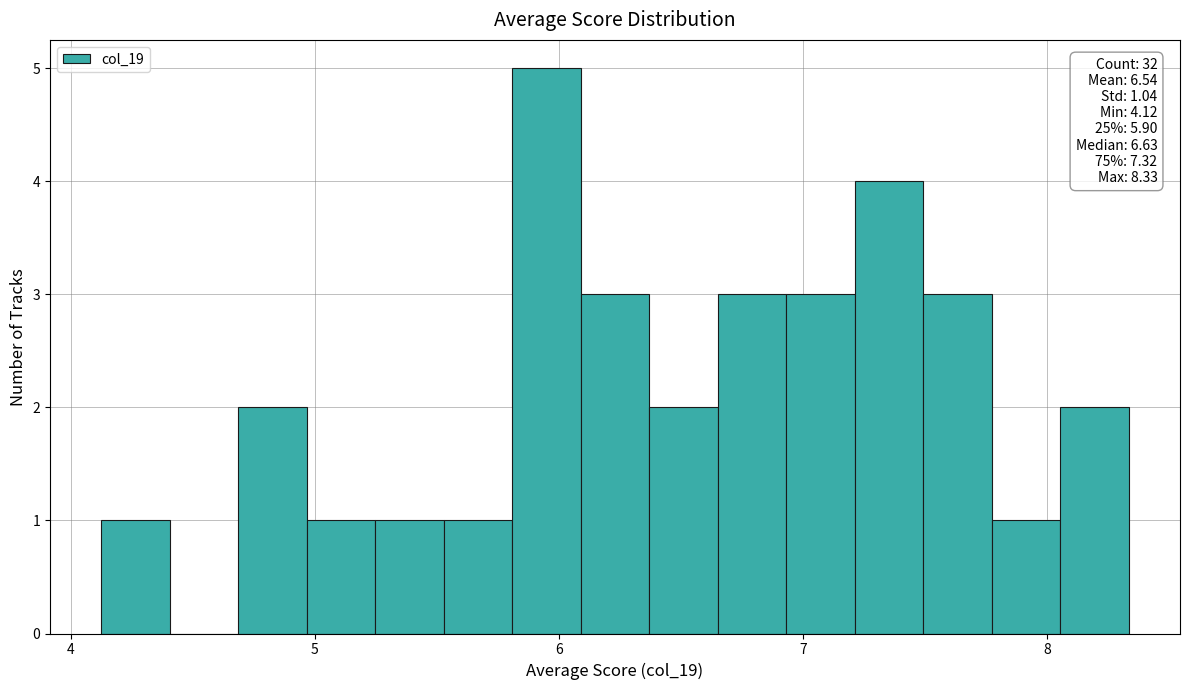

Around what value on the x-axis is the tallest bar? Give the approximate position of its centre, as read against the axis.

5.9